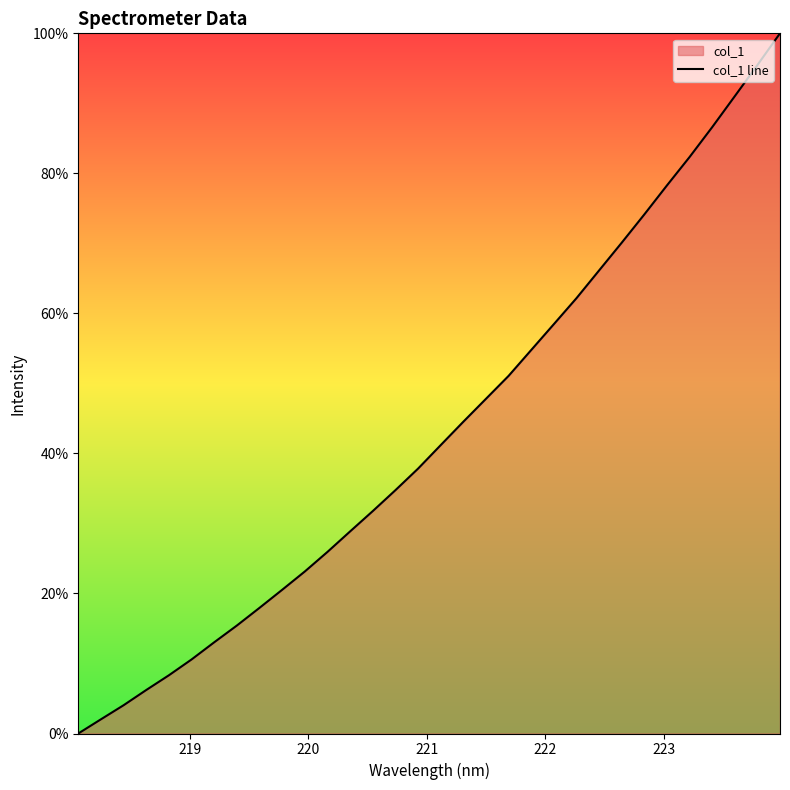

How many lines are shown in the chart?

1